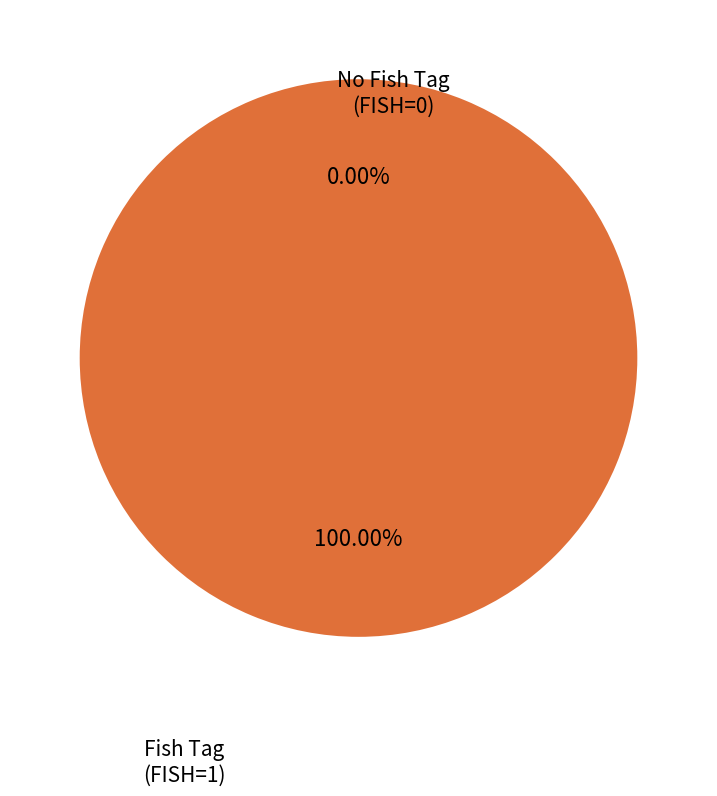

To the nearest percent, what is the combined percentage of 26DB948F-CFCC-4A1A-A7D1-703B44AEBCB5 and 529625DC-1D5D-46BD-9C5D-60DAA87410C9?

100%